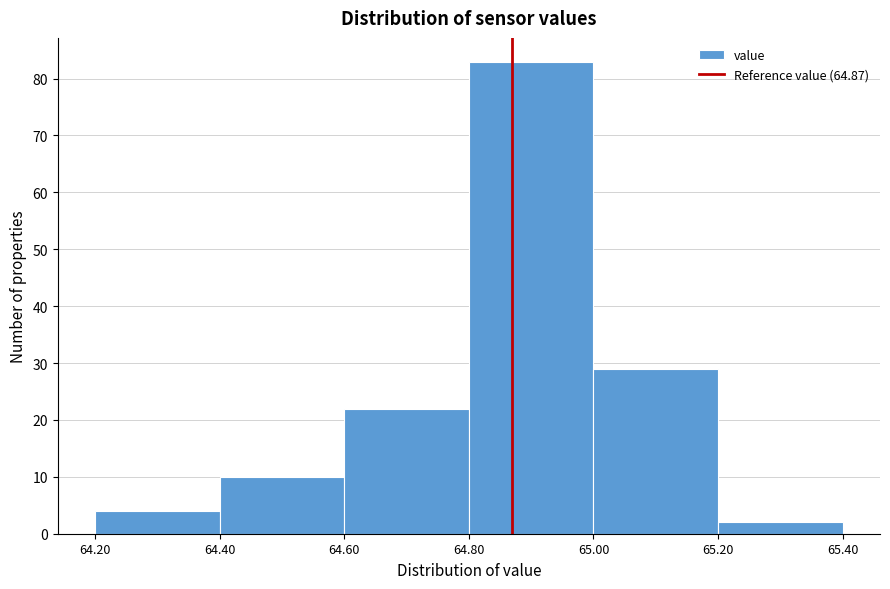

Reading left to right, transcribe this chart: for each bar, give the range it covers on the x-axis and its height. The values are not printed on the chart, so give them approximately, as read against the axis.

64.20 to 64.40: 4
64.40 to 64.60: 10
64.60 to 64.80: 22
64.80 to 65.00: 83
65.00 to 65.20: 29
65.20 to 65.40: 2